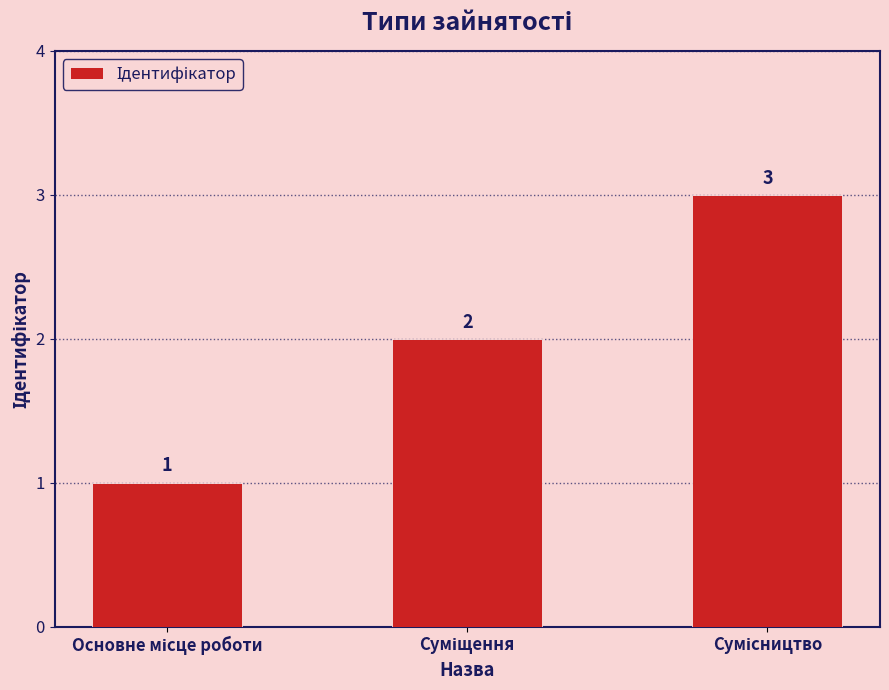

How many values are between 1 and 3?

3